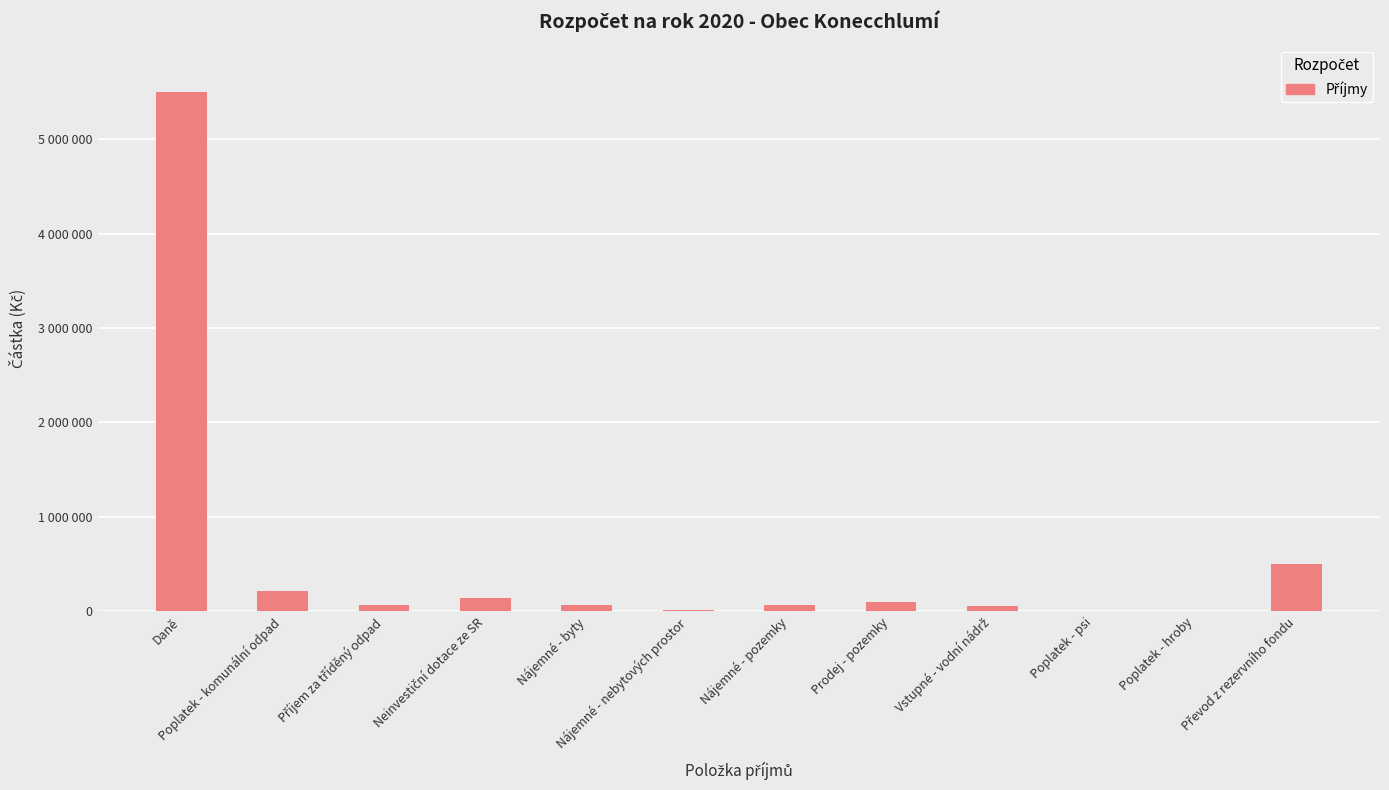

Reading left to right, list all the values displayed in this chart.

Daně=5500000	Poplatek - komunální odpad=220000	Příjem za tříděný odpad=65000	Neinvestiční dotace ze SR=142800	Nájemné - byty=68000	Nájemné - nebytových prostor=12000	Nájemné - pozemky=70000	Prodej - pozemky=100000	Vstupné - vodní nádrž=60000	Poplatek - psi=5000	Poplatek - hroby=6000	Převod z rezervního fondu=500000